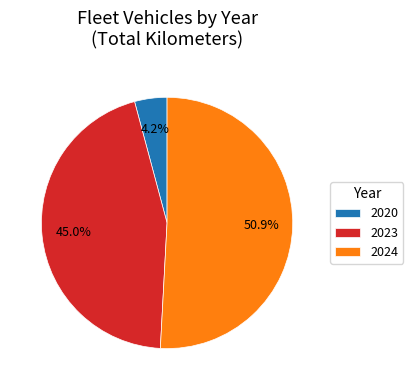

Count the number of slices in the pie.

3